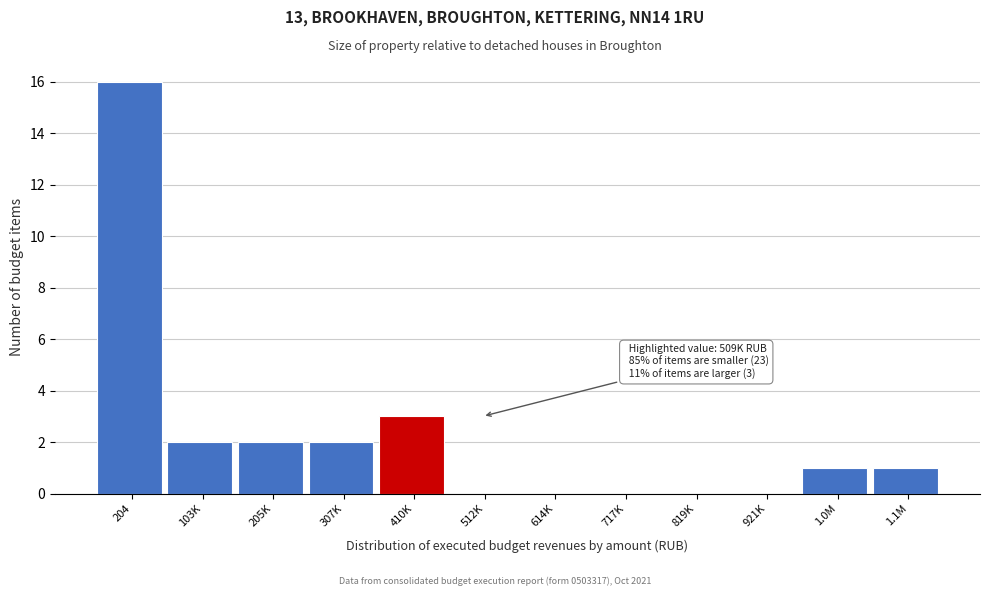

Reading left to right, extract all data points from this chart.

204=16	103K=2	205K=2	307K=2	410K=3	512K=0	614K=0	717K=0	819K=0	921K=0	1.0M=1	1.1M=1